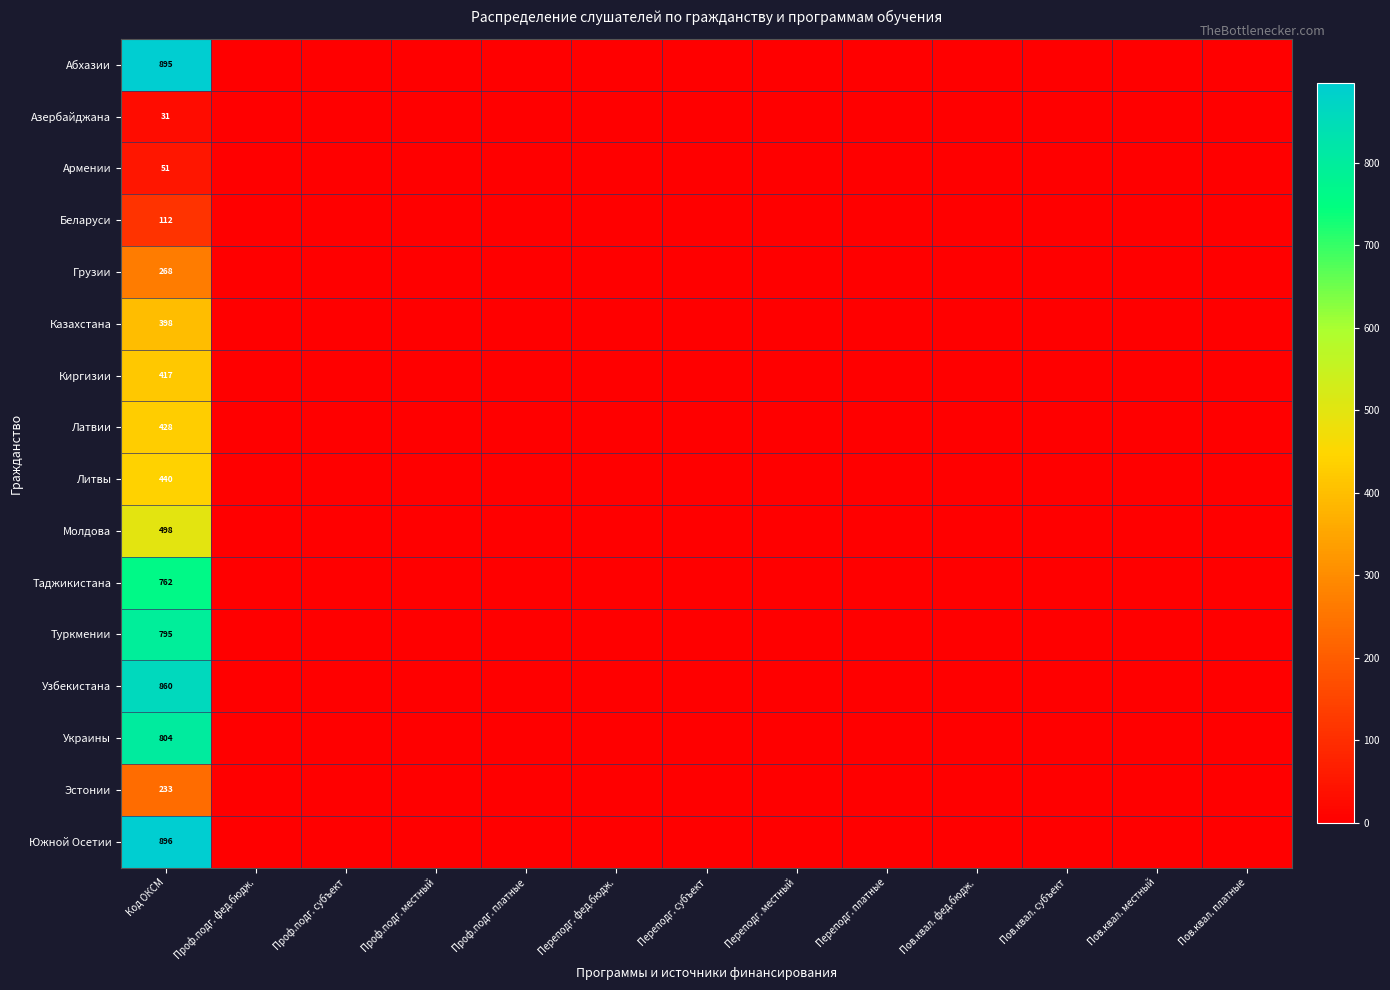

Which category has the lowest value across all series?

Проф.подг. фед.бюдж.